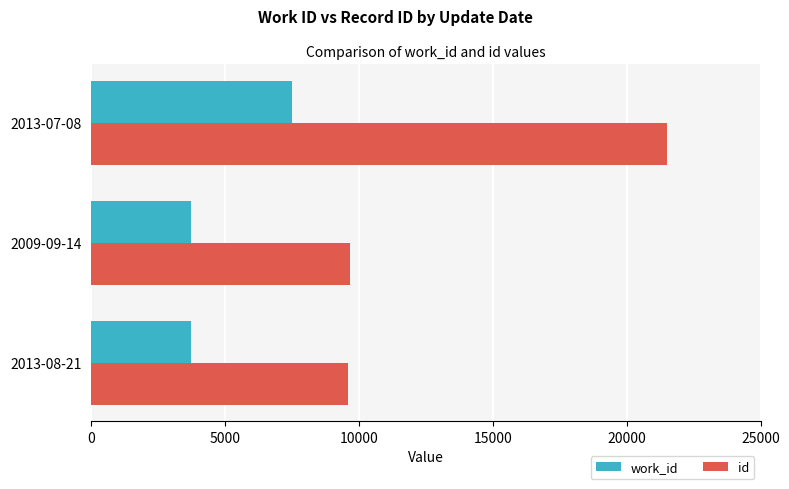

At which category does the chart reach its peak across all series?

2013-07-08